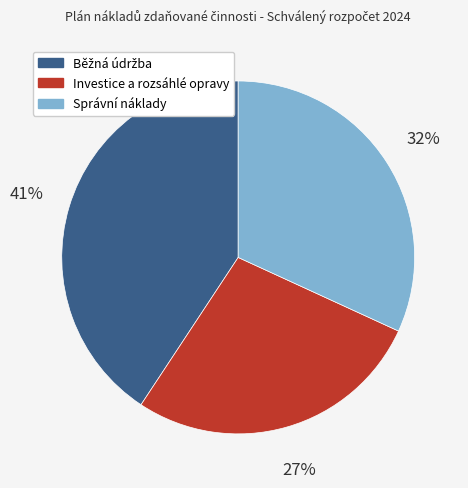

Is there a majority slice in this chart?

No